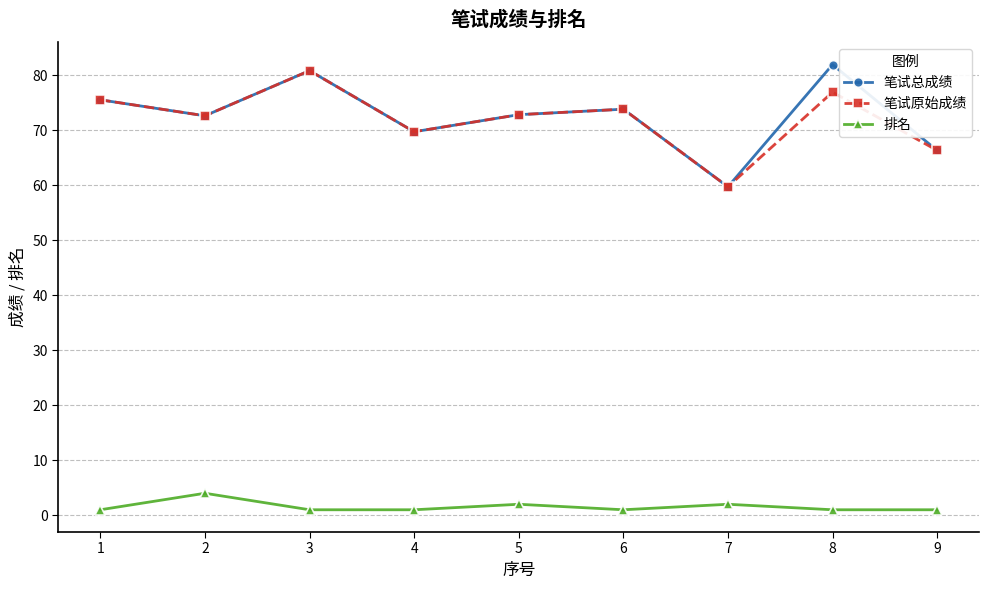

Where is the first local minimum for 笔试原始成绩?

2